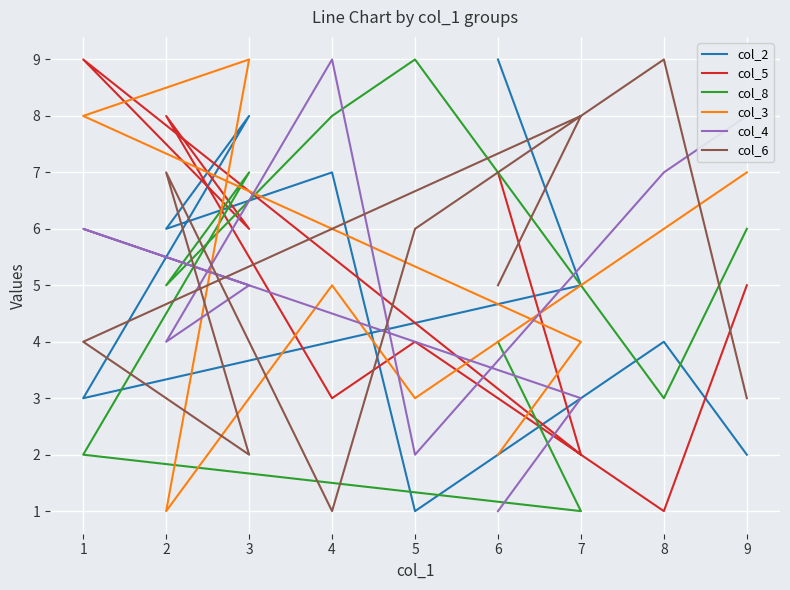

The value of col_4 at 2 is 1. True or false?

False